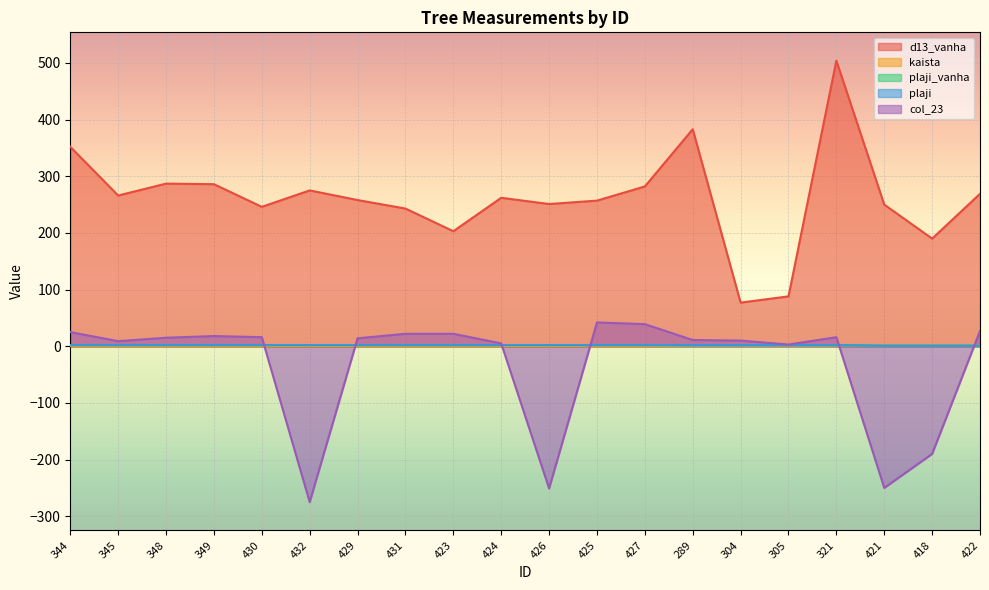

True or false: plaji_vanha and d13_vanha cross at least once.

False